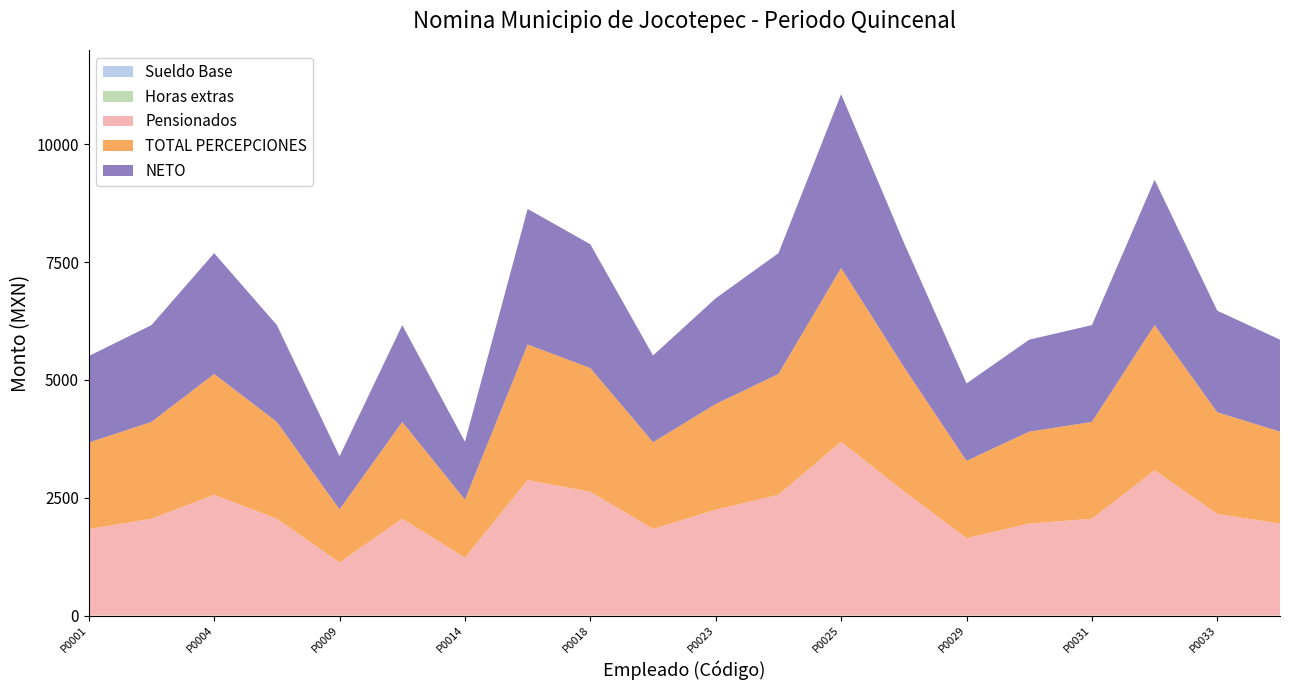

Does the chart have visible grid lines?

No